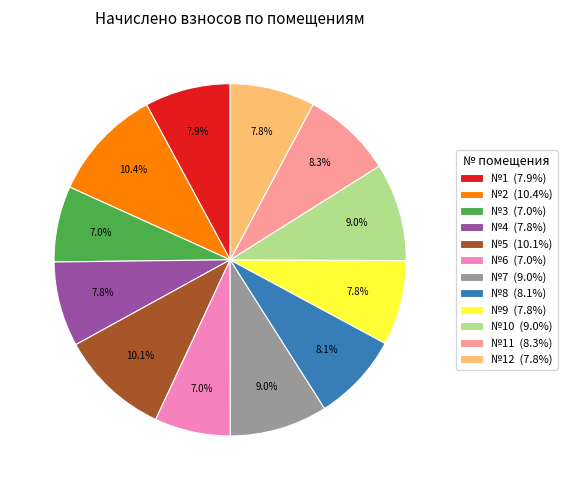

Does any single category account for the majority?

No